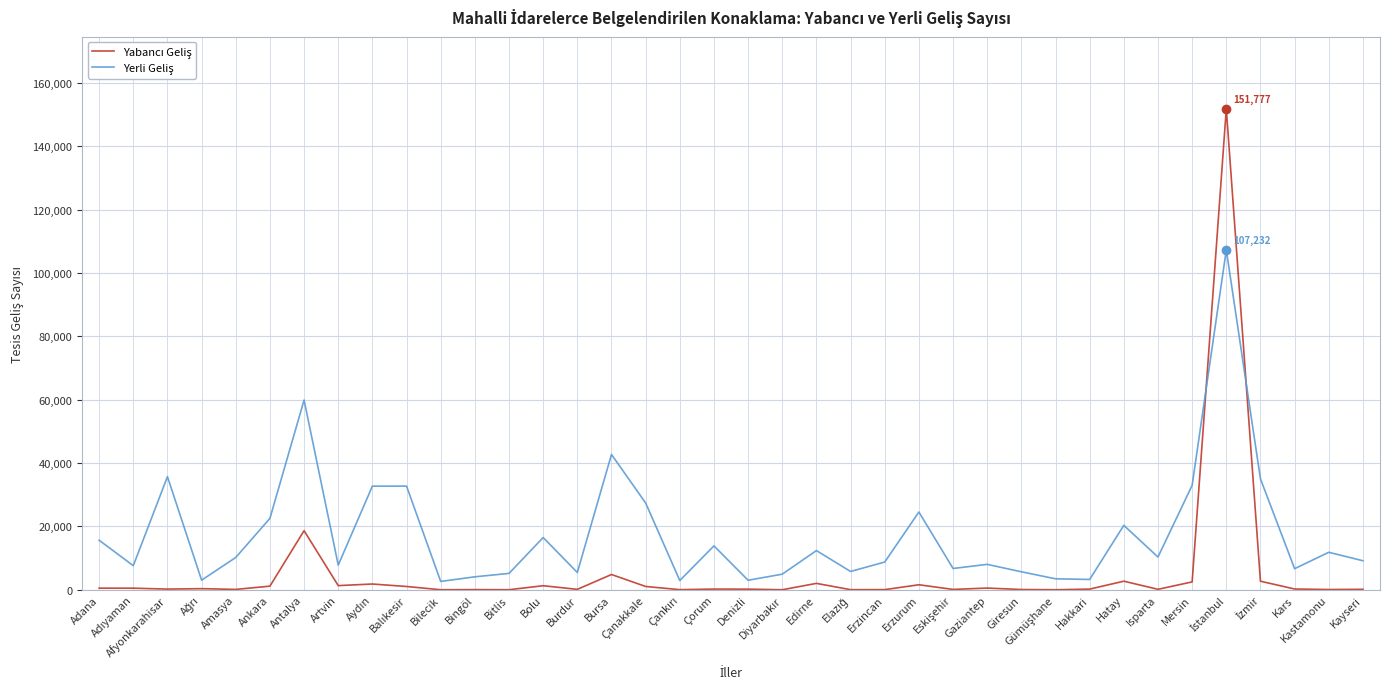

What is the greatest value displayed?

151777